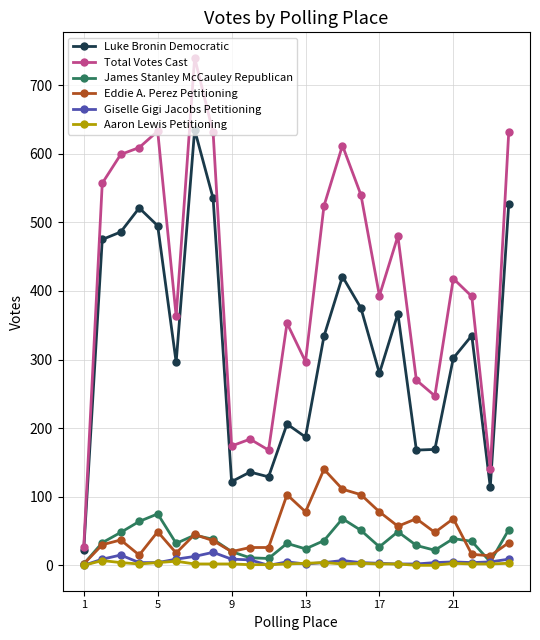

True or false: Eddie A. Perez Petitioning has more than 0 points higher than both neighbors.

True